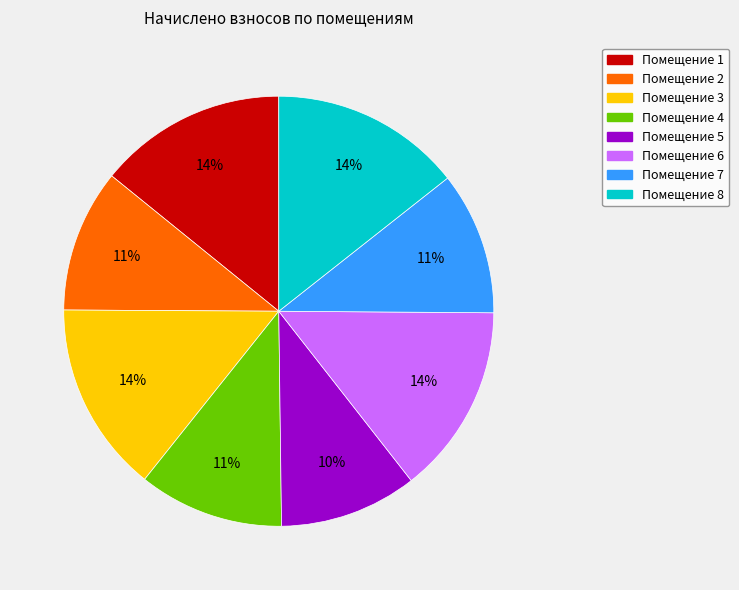

What is the ratio of the value at Помещение 7 to the value at Помещение 6?

0.8